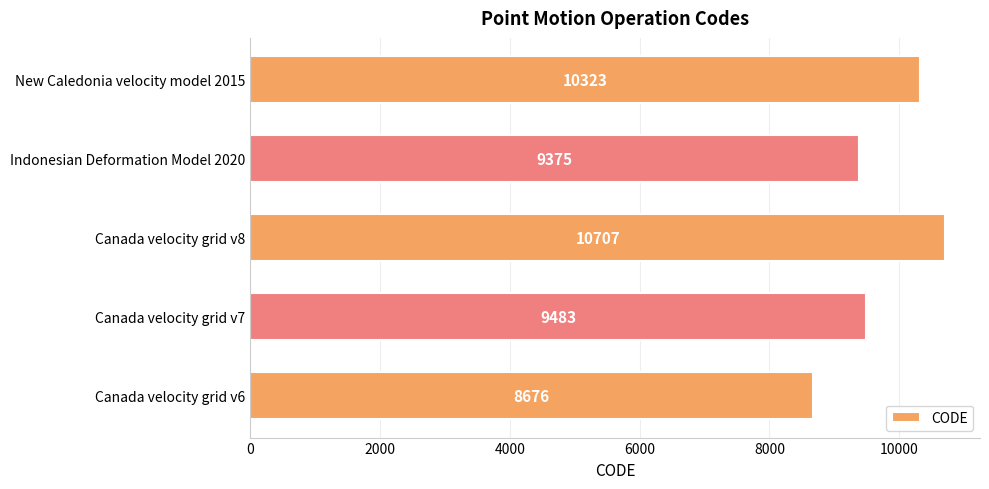

At which label is the value closest to 9691?

Canada velocity grid v7